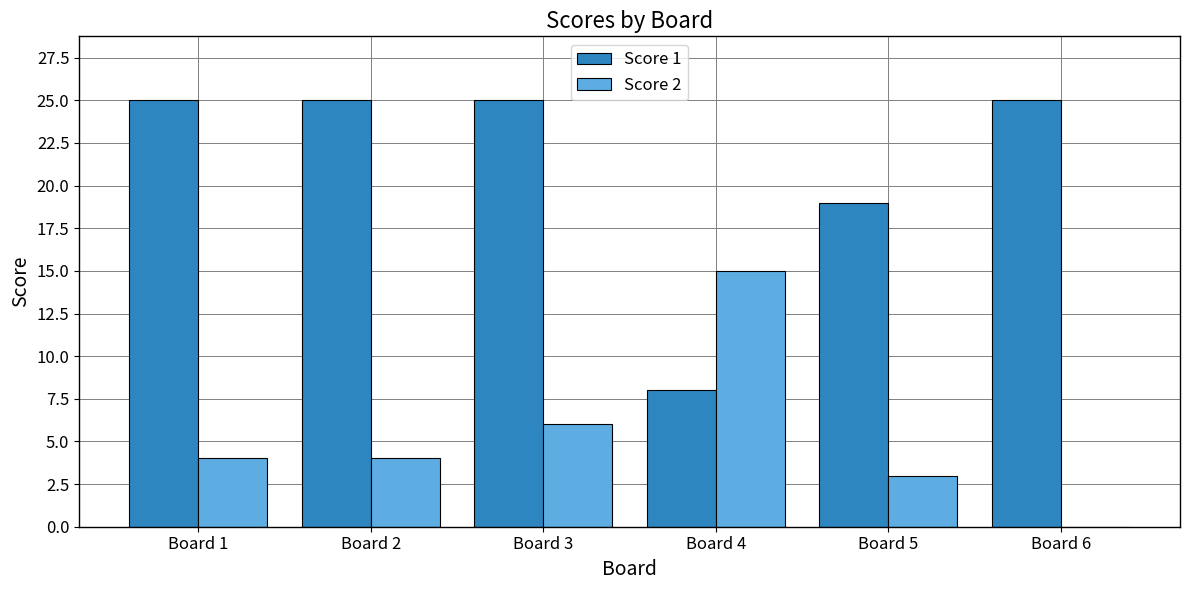

The Score 1 series shows 25 at Board 1. True or false?

True